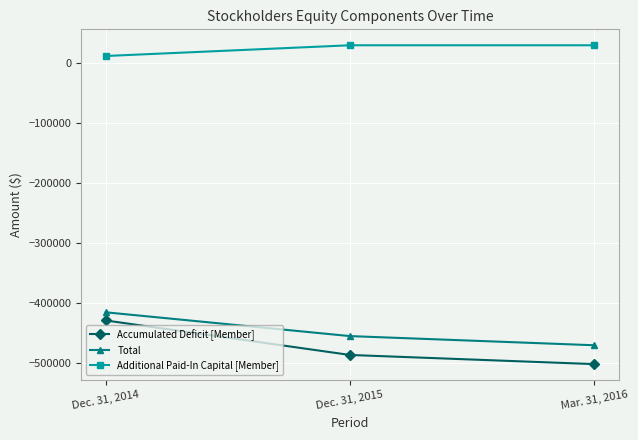

How many data points in Total are less than -454861?

1